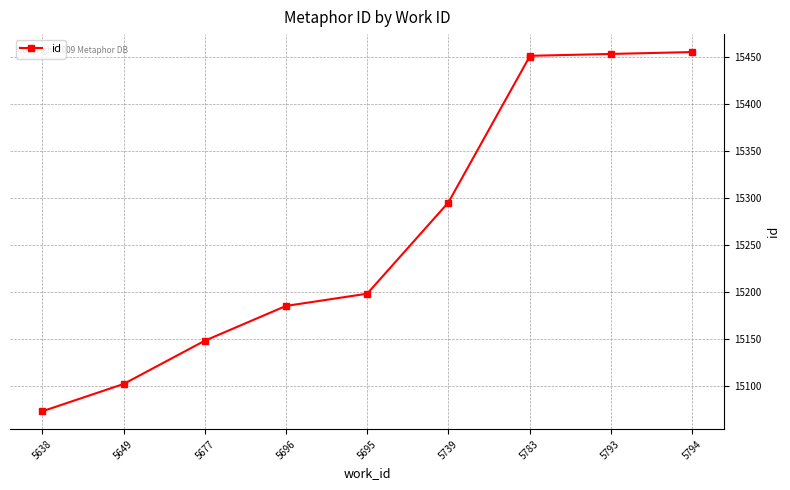

Rank the categories by value from highest to lowest.

5794, 5793, 5783, 5783, 5739, 5695, 5696, 5677, 5649, 5638